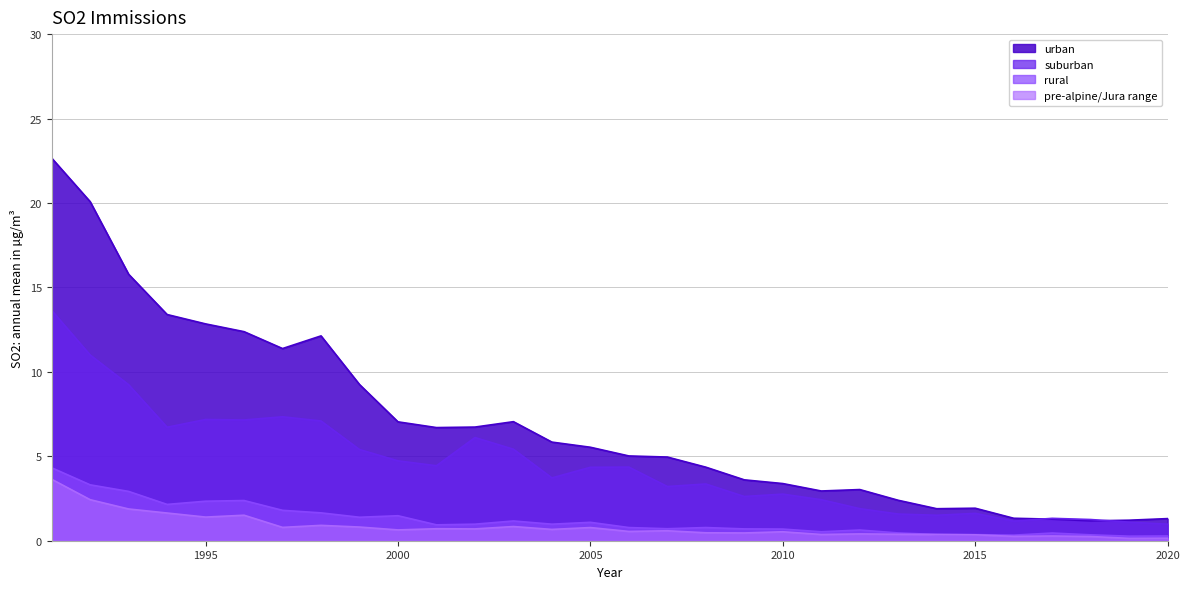

How many series are shown in this chart?

4